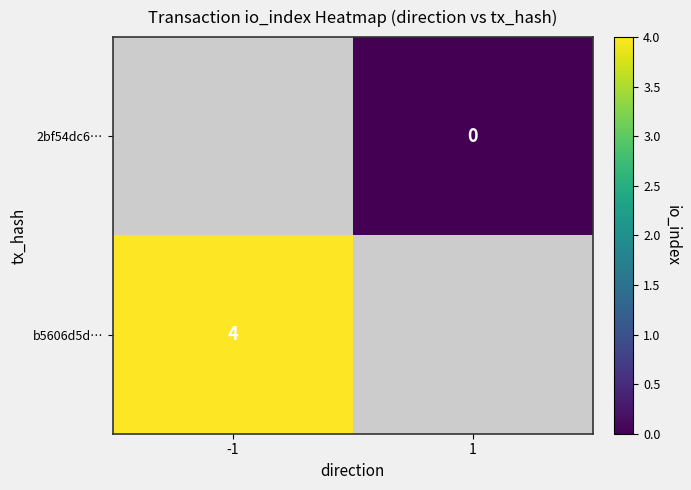

Count the number of data series in this chart.

2